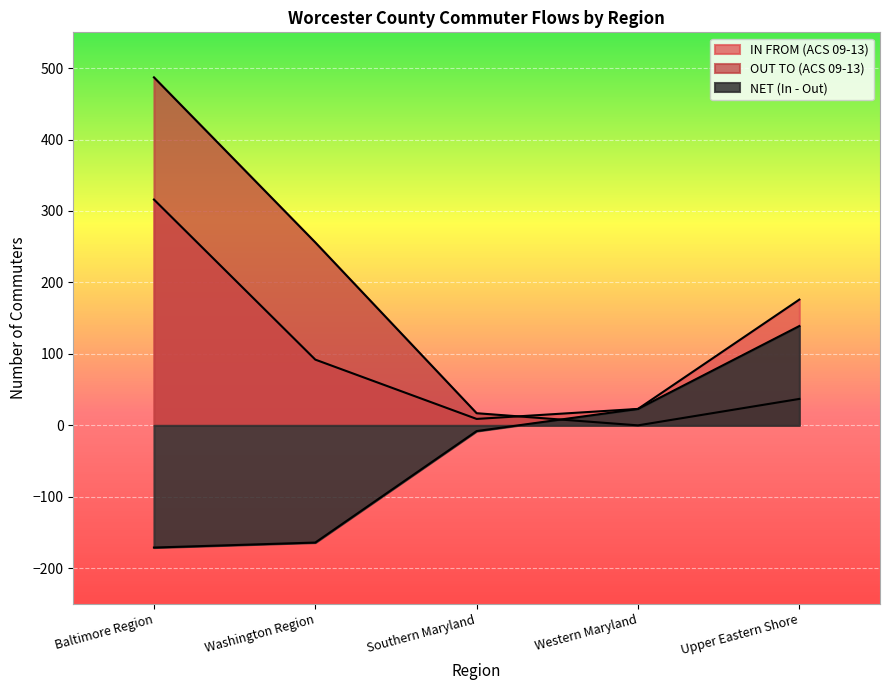

Reading right to left, extract all data points from this chart.

IN FROM (ACS 09-13): Upper Eastern Shore=176	Western Maryland=23	Southern Maryland=9	Washington Region=92	Baltimore Region=316
OUT TO (ACS 09-13): Upper Eastern Shore=37	Western Maryland=0	Southern Maryland=17	Washington Region=256	Baltimore Region=487
NET (In - Out): Upper Eastern Shore=139	Western Maryland=23	Southern Maryland=-8	Washington Region=-164	Baltimore Region=-171